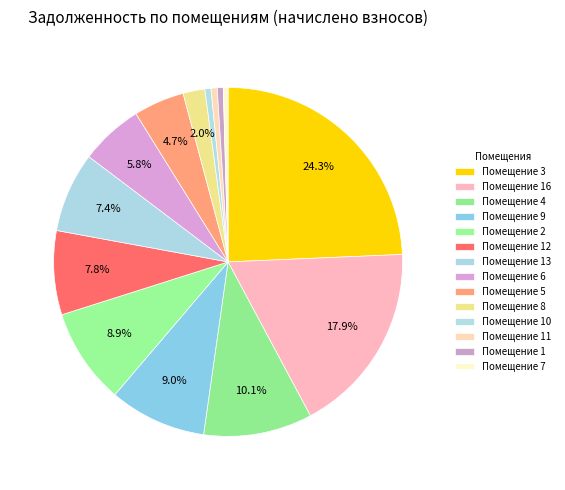

Count the number of slices in the pie.

14